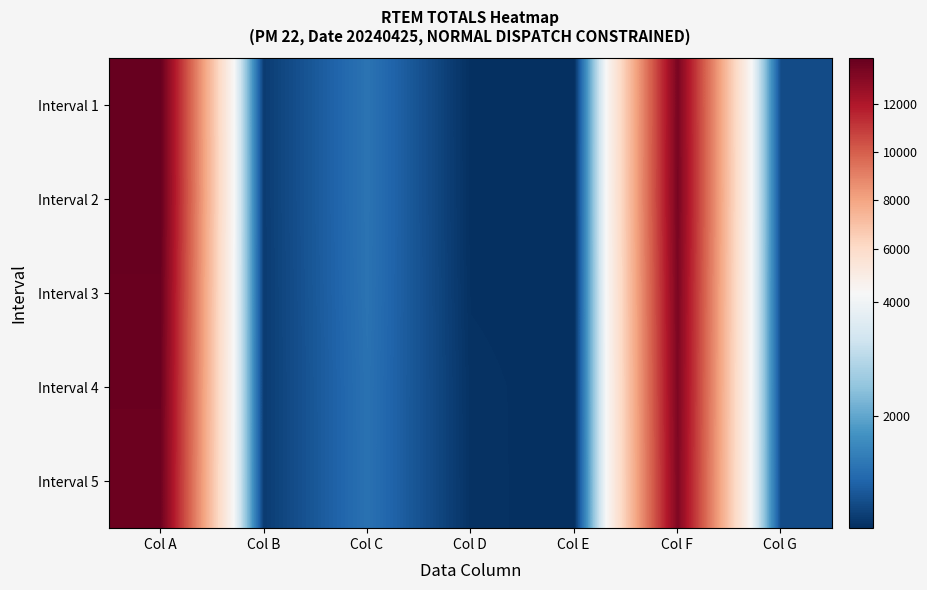

Reading left to right, list all the values displayed in this chart.

Interval 1: Col A=13859.1	Col B=241.8	Col C=1125.1	Col D=51.1	Col E=39.0	Col F=13385.5	Col G=473.7
Interval 2: Col A=13884.9	Col B=241.2	Col C=1125.1	Col D=51.7	Col E=39.0	Col F=13414.7	Col G=470.2
Interval 3: Col A=13790.6	Col B=236.0	Col C=1116.1	Col D=65.9	Col E=39.0	Col F=13325.7	Col G=464.8
Interval 4: Col A=13745.6	Col B=236.0	Col C=1093.4	Col D=88.6	Col E=39.0	Col F=13280.9	Col G=464.7
Interval 5: Col A=13691.5	Col B=236.0	Col C=1092.0	Col D=90.0	Col E=39.0	Col F=13227.3	Col G=464.2